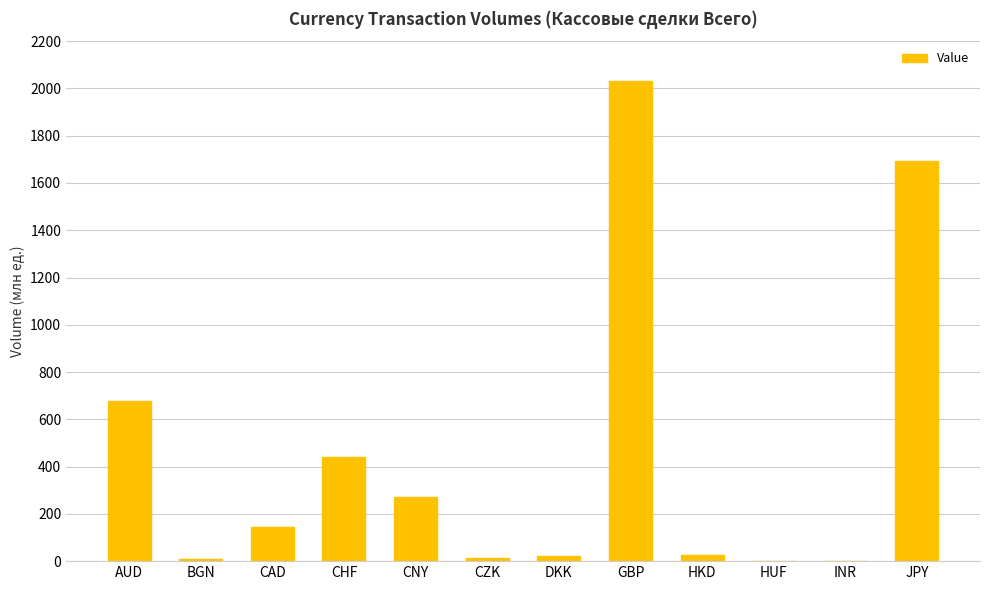

Count the number of data series in this chart.

1